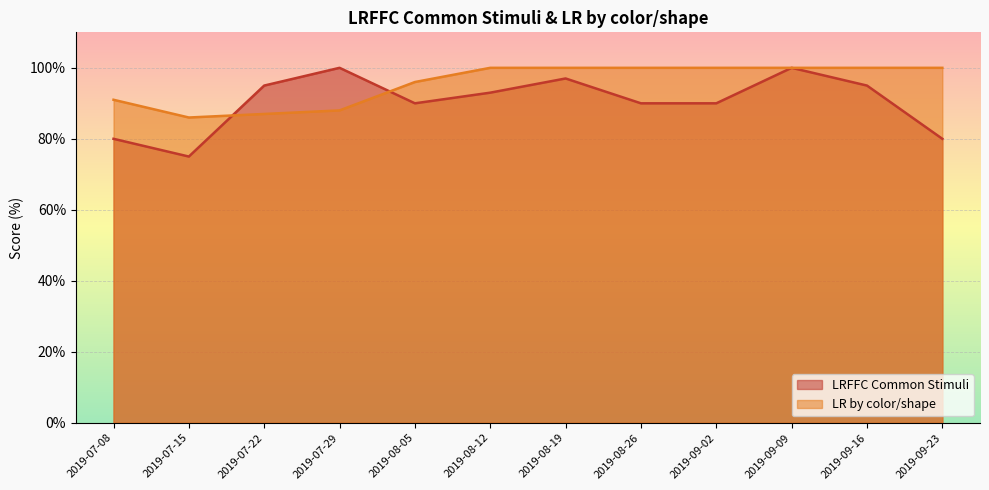

What is the sum of the LRFFC Common Stimuli values at 2019-08-19 and 2019-07-08?

177